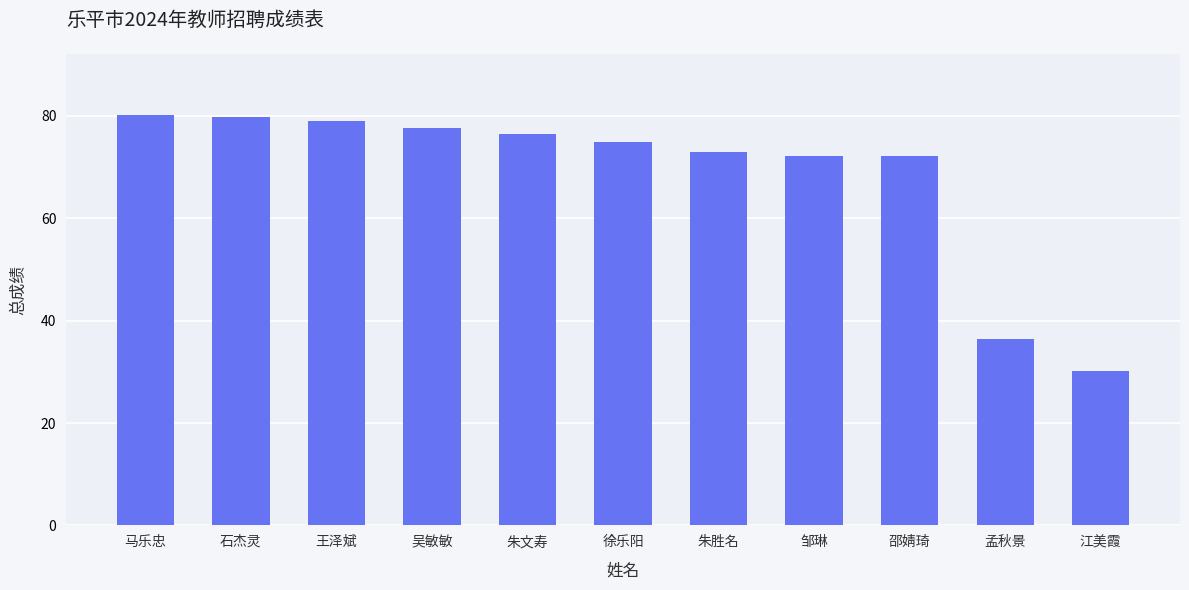

What is the greatest value displayed?

80.1